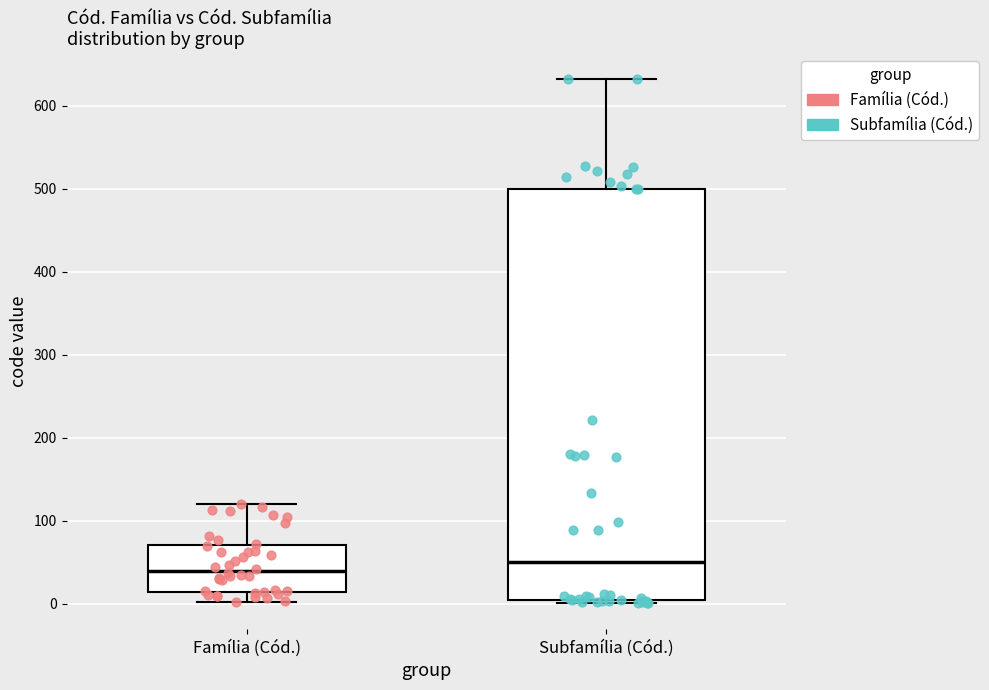

Reading left to right, transcribe this box plot: for each box, give where its median line is, the range the box spans, and where its two whiskers end, as read against the y-axis. The values are not printed on the chart, so give them approximately, as read against the axis.

Família (Cód.): median 40, box 10 to 70, whiskers 0 to 120
Subfamília (Cód.): median 50, box 0 to 500, whiskers 0 (just below the box's lower edge) to 630